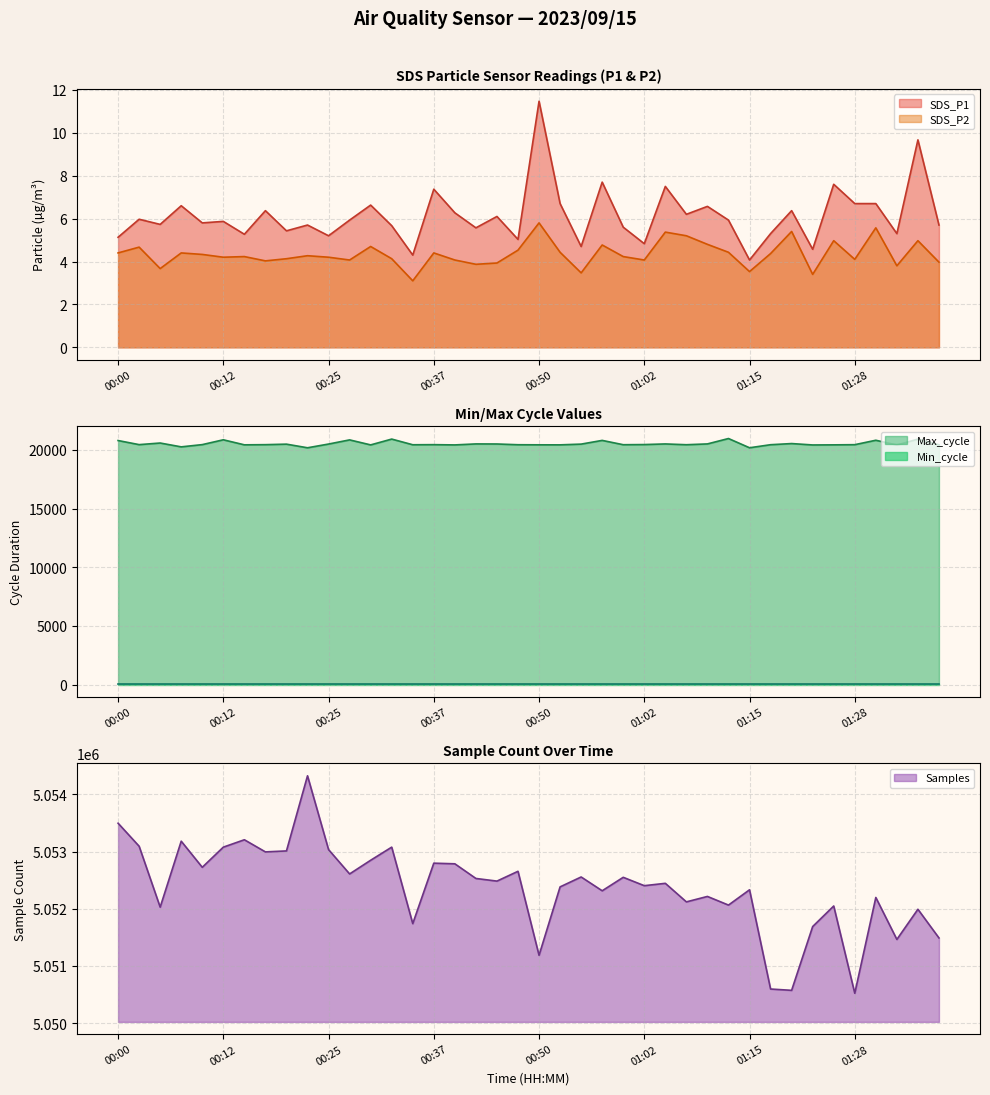

The value of Samples at 01:12 is 6695482.5. True or false?

False